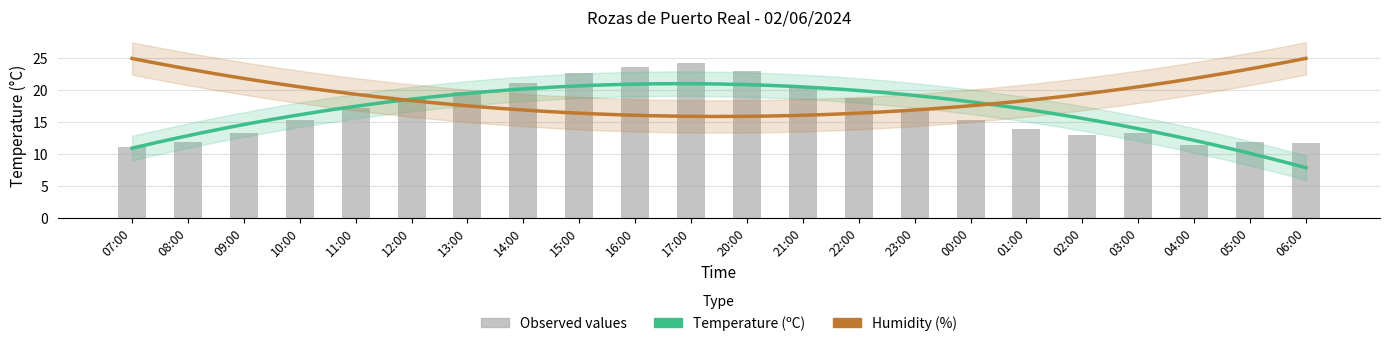

True or false: the data shows 22.5 at 03:00.

False